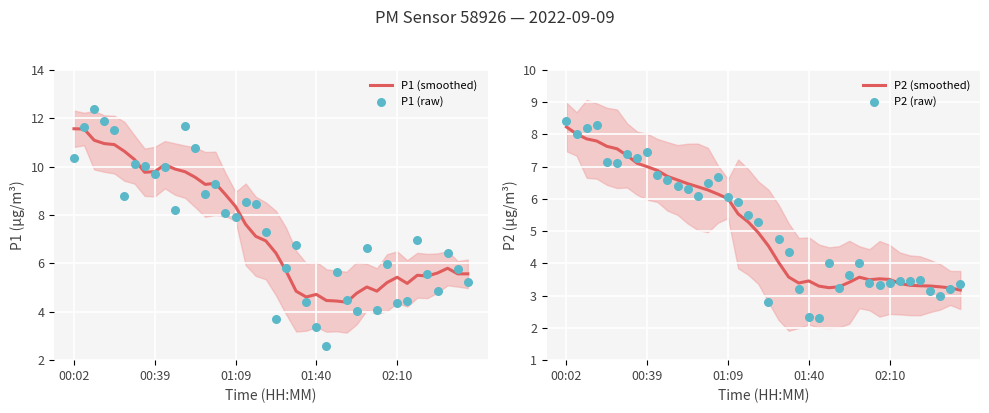

Which series has the largest total across all categories?

P1 (smoothed)